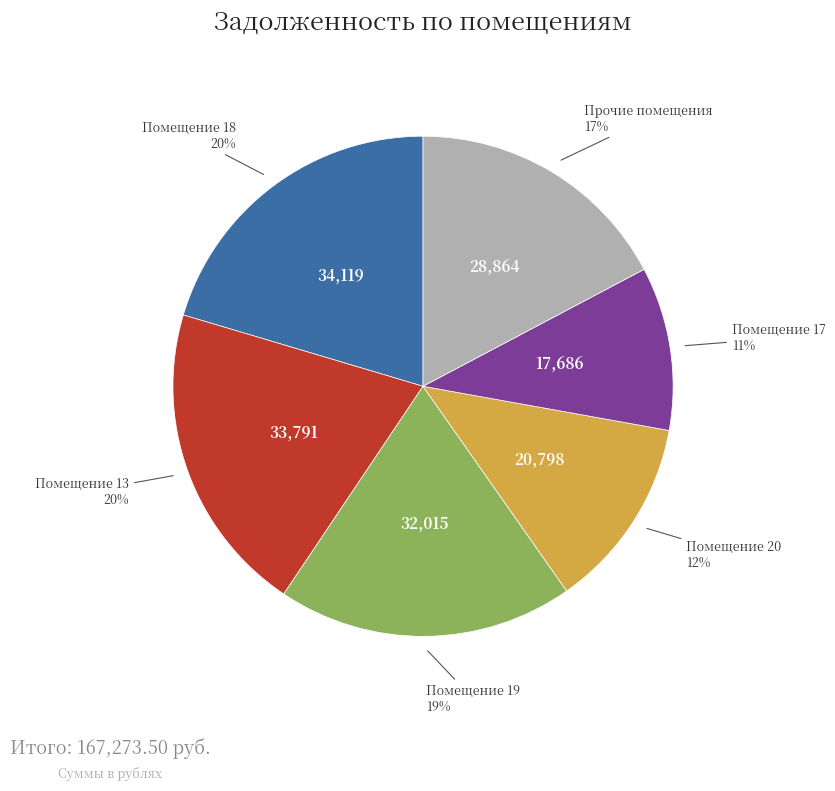

Count the number of slices in the pie.

6